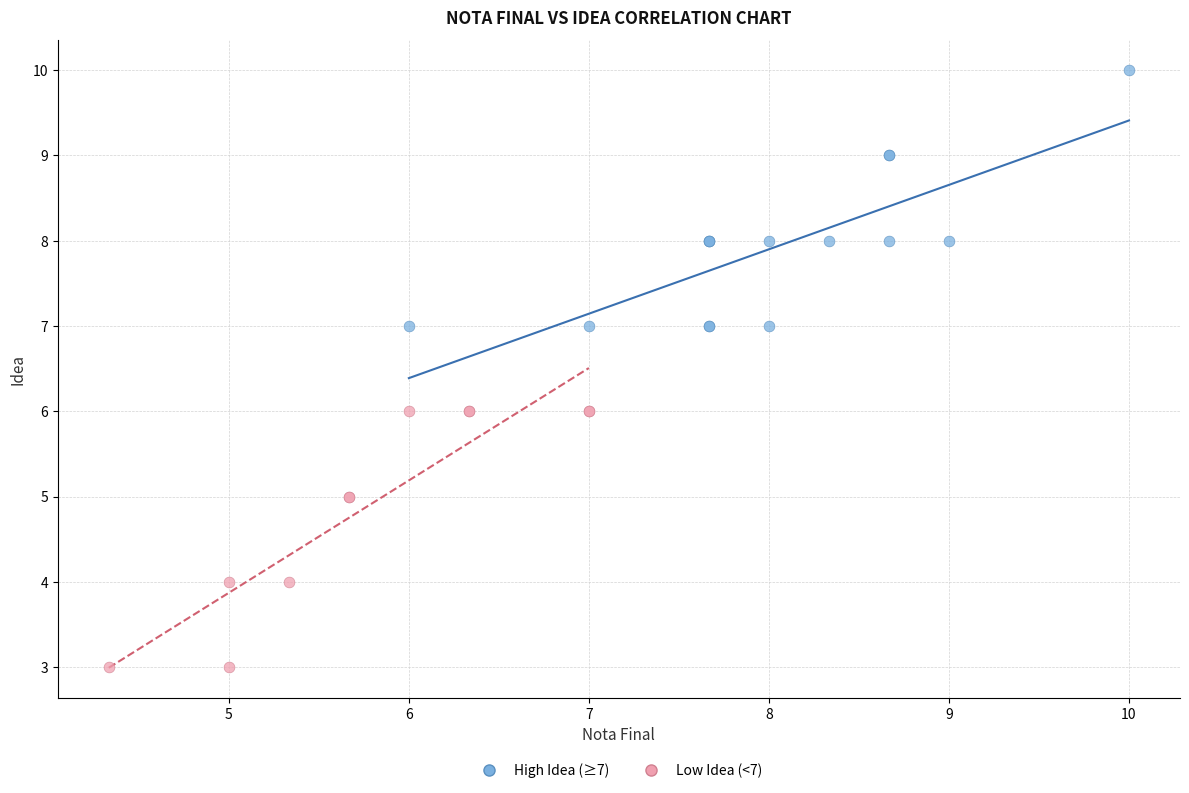

Which series reaches the maximum Y coordinate?

High Idea (≥7)